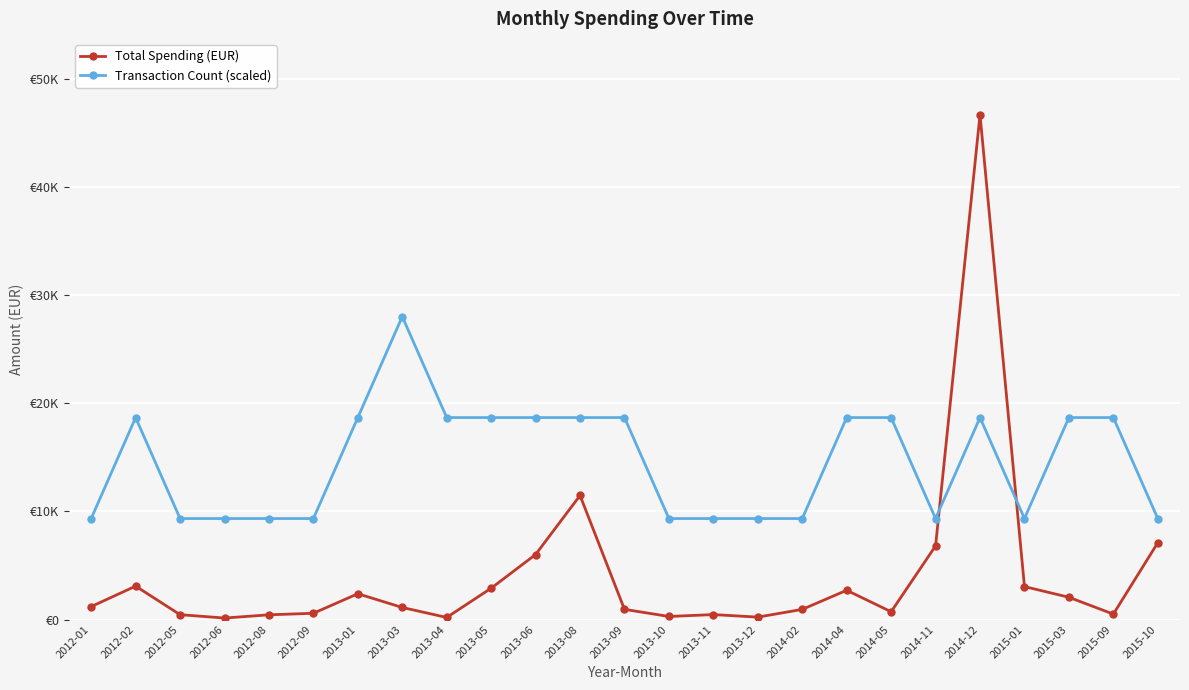

Reading right to left, extract all data points from this chart.

Total Spending (EUR): 7101.4	499.8	2057.8	3047.9	46696.3	6808.9	717.2	2704.5	936.9	223.5	456.1	282.3	940.5	11473.9	6012.8	2895.4	191.5	1113.5	2384.8	577.2	436.3	136.7	448.3	3088.0	1195.5
Transaction Count (scaled): 9339.3	18678.5	18678.5	9339.3	18678.5	9339.3	18678.5	18678.5	9339.3	9339.3	9339.3	9339.3	18678.5	18678.5	18678.5	18678.5	18678.5	28017.8	18678.5	9339.3	9339.3	9339.3	9339.3	18678.5	9339.3